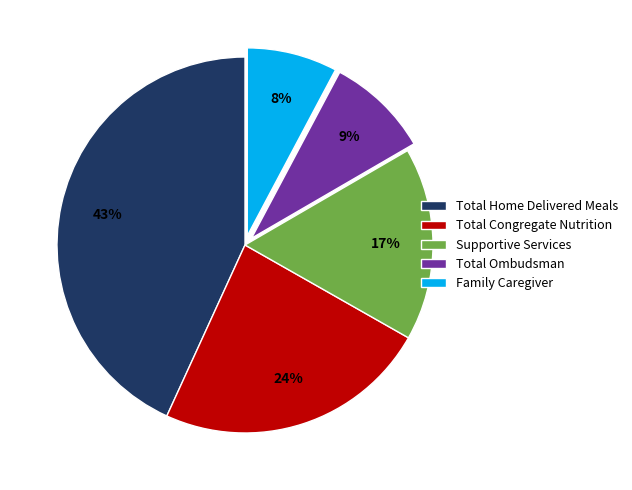

Is the sum of Total Ombudsman and Total Congregate Nutrition greater than half?

No